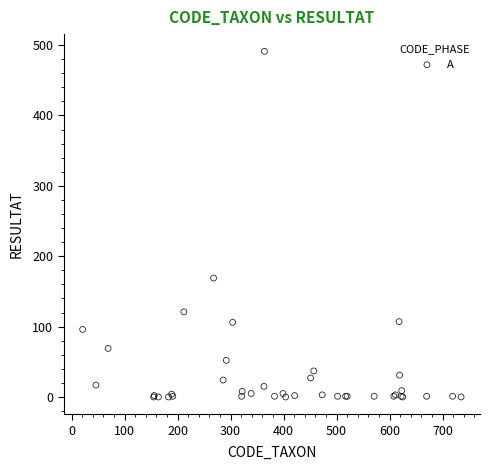

What Y value in the scatter plot is closest to 245?

169